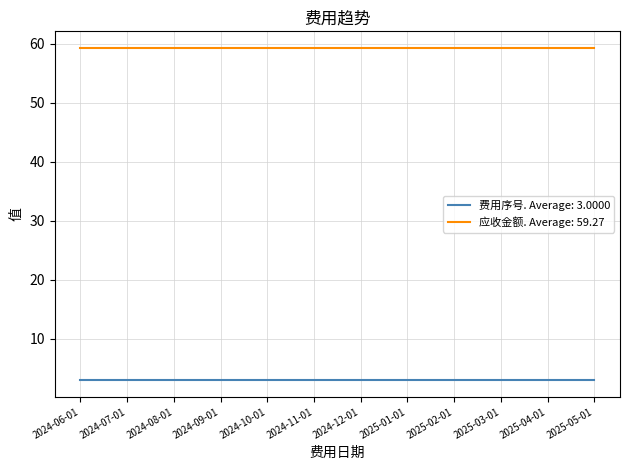

True or false: 应收金额. Average: 59.27 and 费用序号. Average: 3.0000 cross at least once.

False